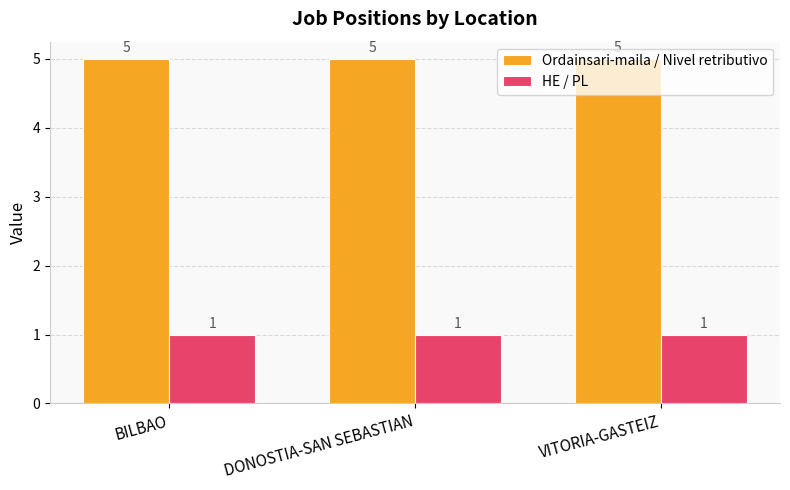

What is the greatest value displayed?

5